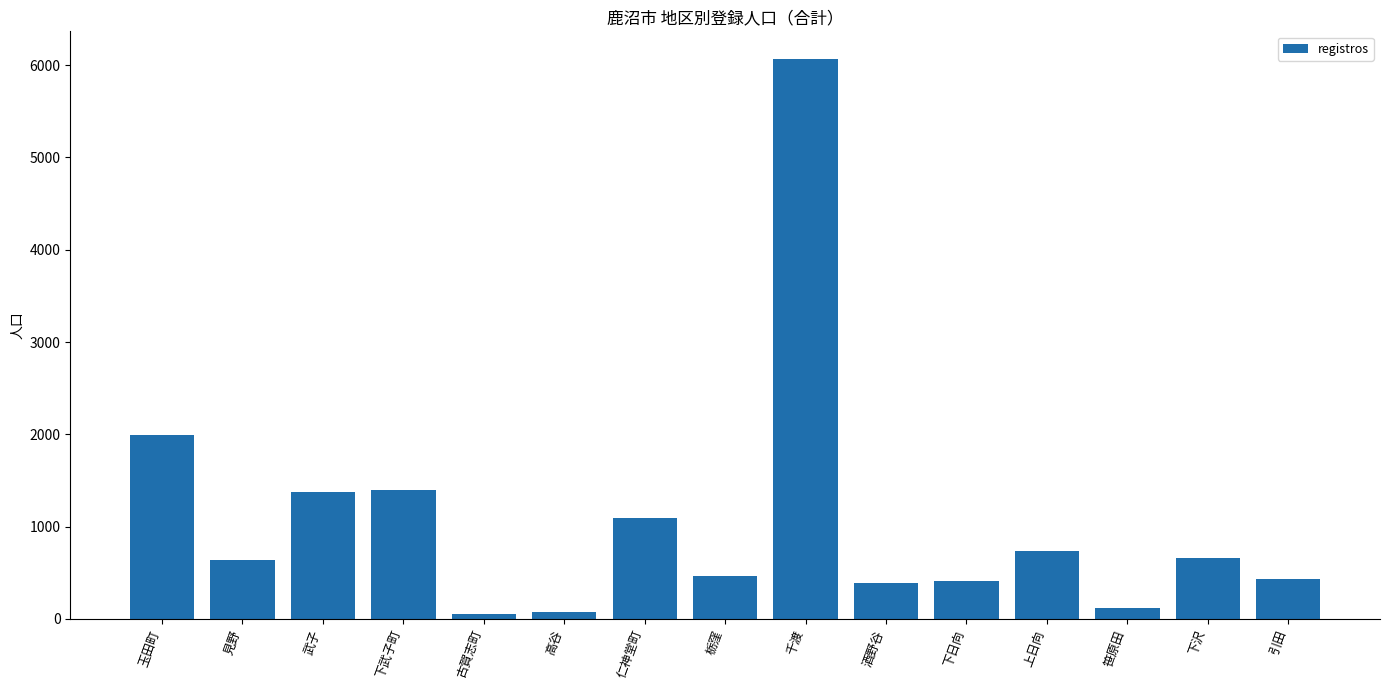

How many series are shown in this chart?

1